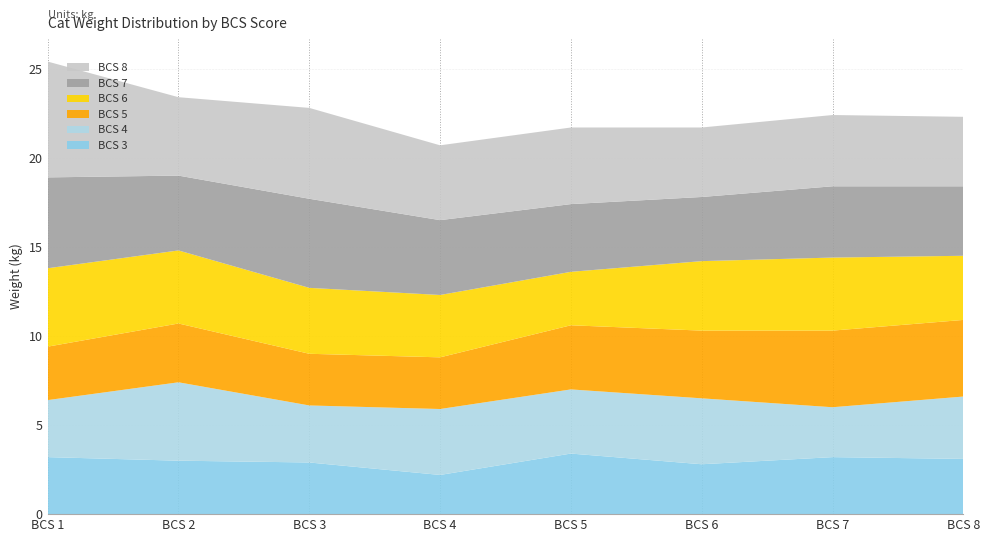

Reading left to right, transcribe all the data shown in this chart.

BCS 3: 1=3.2	2=3.0	3=2.9	4=2.2	5=3.4	6=2.8	7=3.2	8=3.1
BCS 4: 1=3.2	2=4.4	3=3.2	4=3.7	5=3.6	6=3.7	7=2.8	8=3.5
BCS 5: 1=3.0	2=3.3	3=2.9	4=2.9	5=3.6	6=3.8	7=4.3	8=4.3
BCS 6: 1=4.4	2=4.1	3=3.7	4=3.5	5=3.0	6=3.9	7=4.1	8=3.6
BCS 7: 1=5.1	2=4.2	3=5.0	4=4.2	5=3.8	6=3.6	7=4.0	8=3.9
BCS 8: 1=6.5	2=4.4	3=5.1	4=4.2	5=4.3	6=3.9	7=4.0	8=3.9